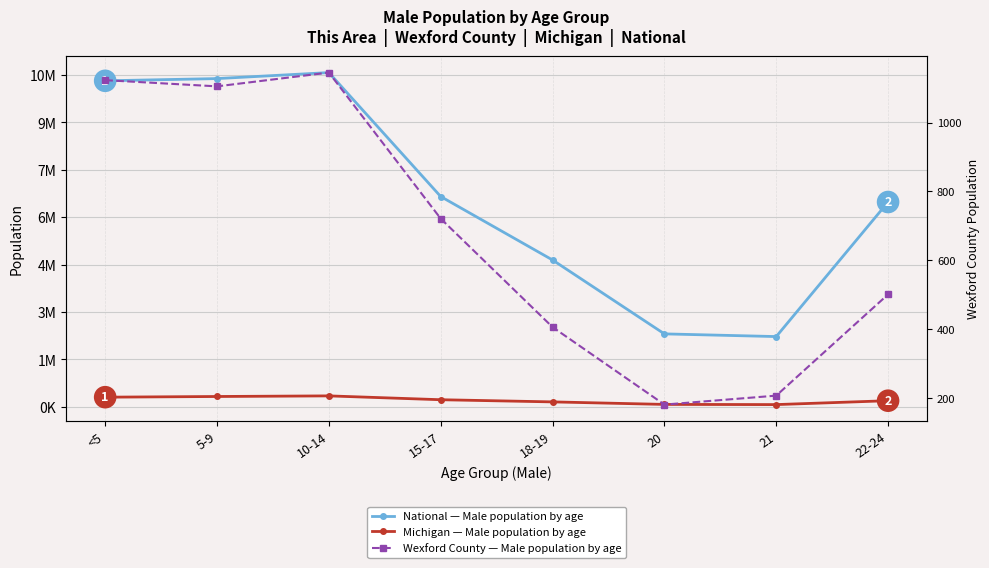

How many data points in National — Male population by age are above 6656209?

3